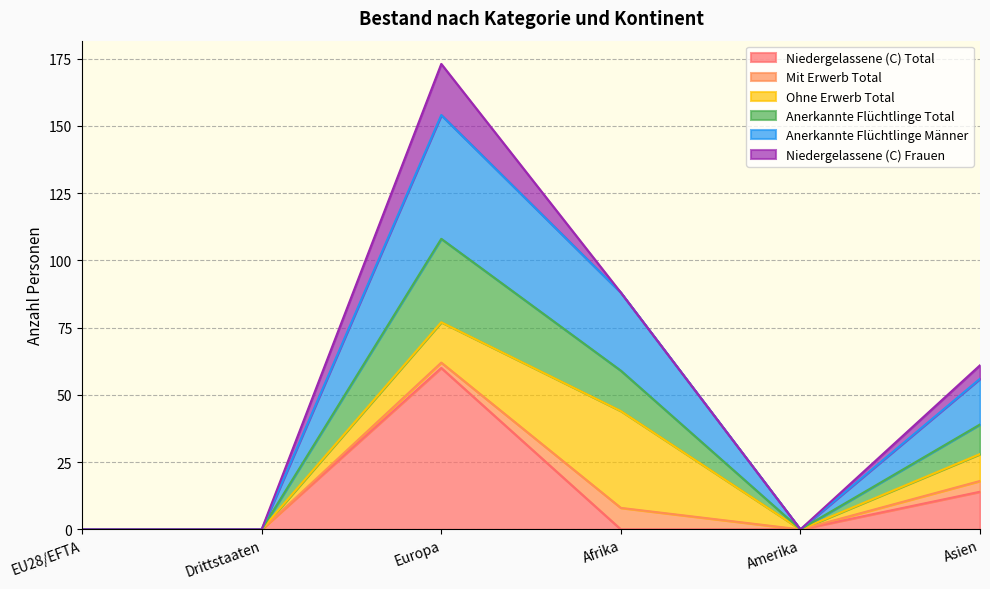

What are all the series names shown in the legend?

Niedergelassene (C) Total, Mit Erwerb Total, Ohne Erwerb Total, Anerkannte Flüchtlinge Total, Anerkannte Flüchtlinge Männer, Niedergelassene (C) Frauen